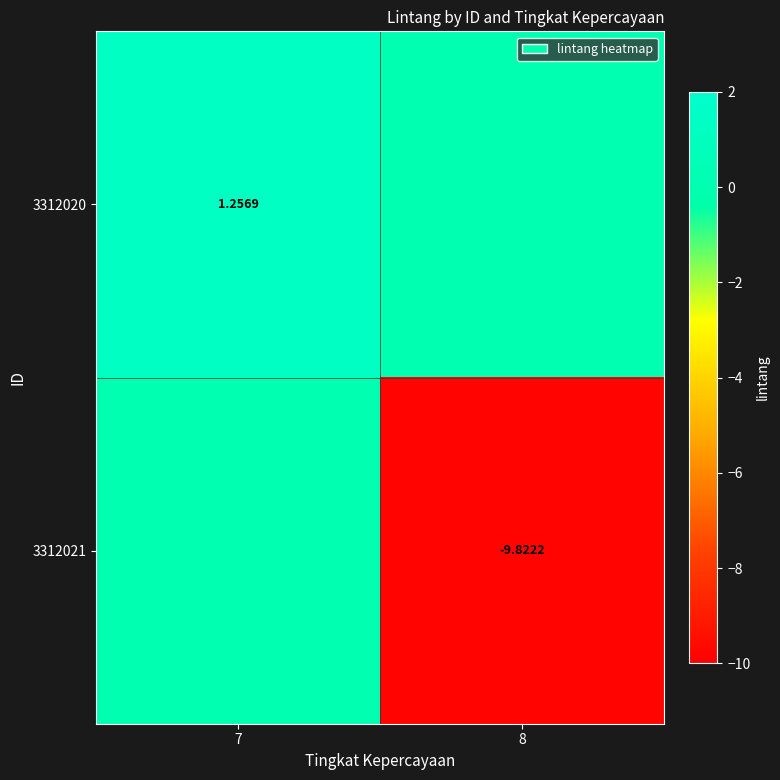

Rank the series at 8 from highest to lowest value.

3312020, 3312021